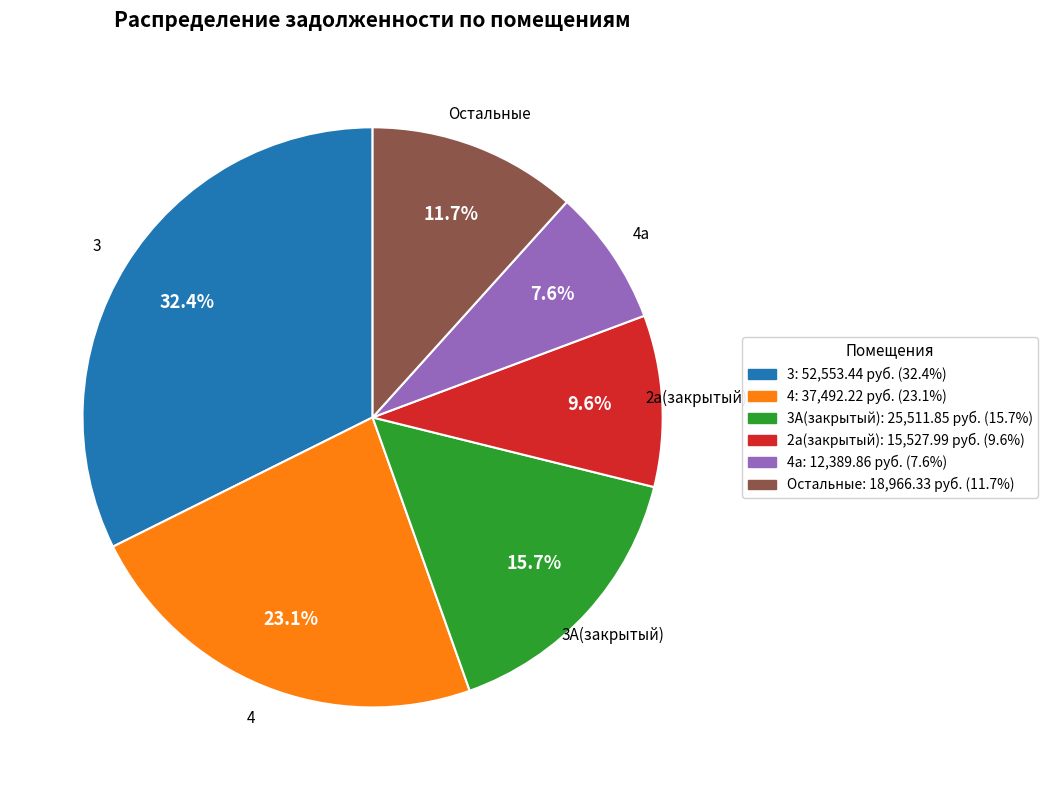

Is there a majority slice in this chart?

No